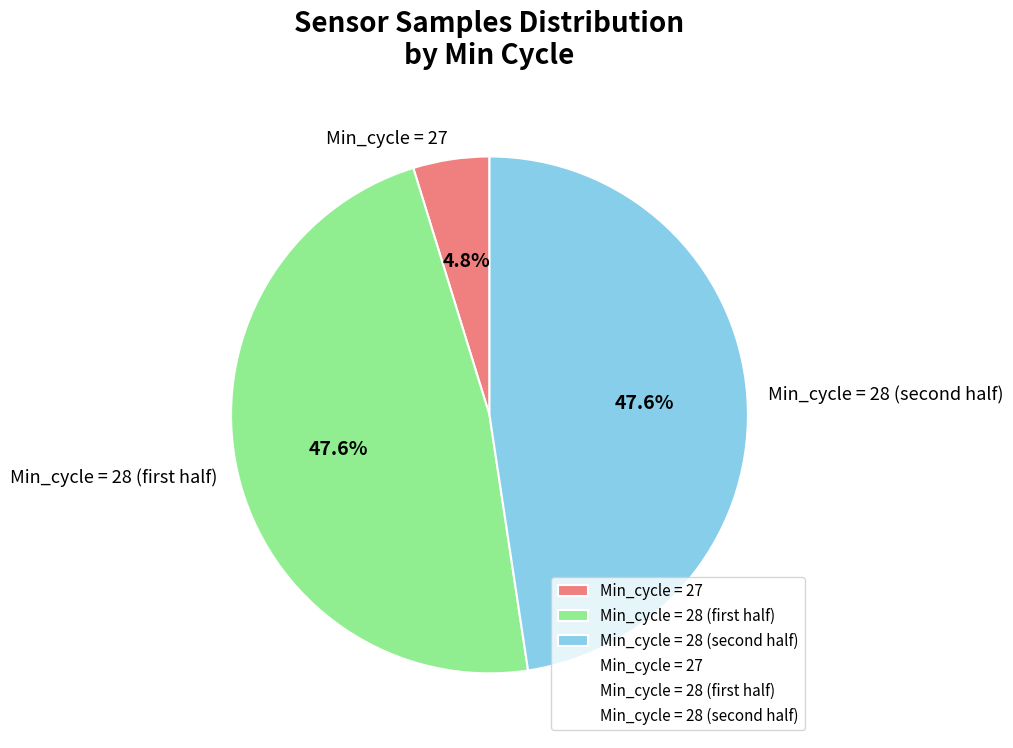

Is there any slice that represents more than half of the pie?

No